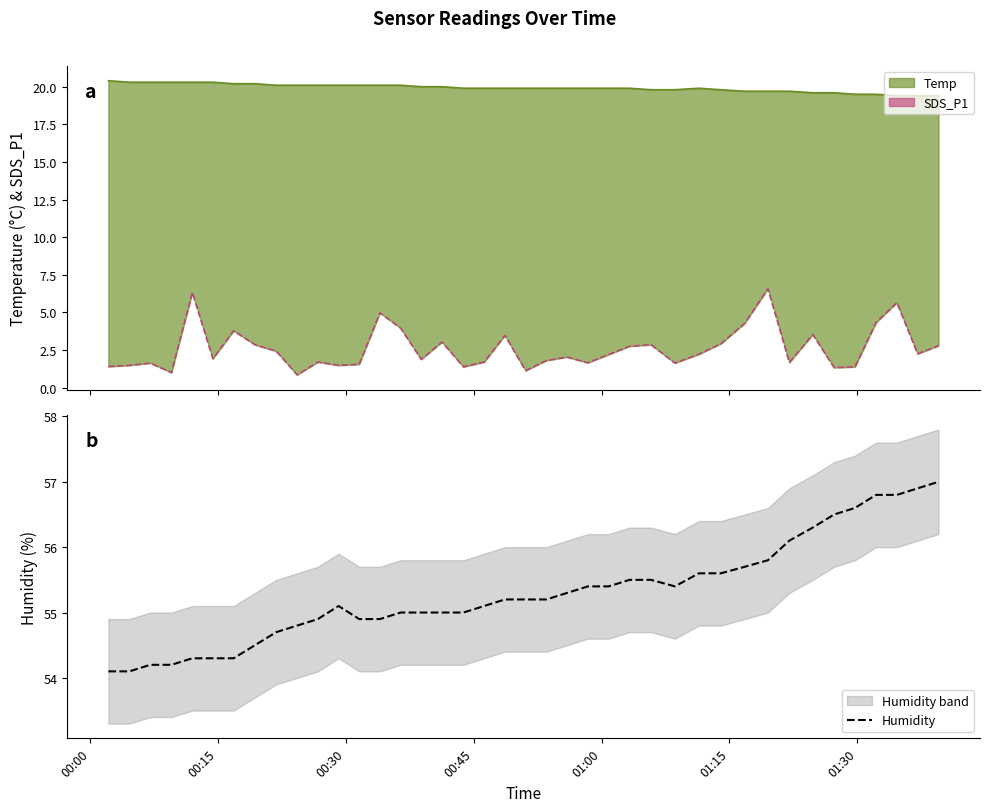

The chart shows a value of 74.1 at 11. True or false?

False